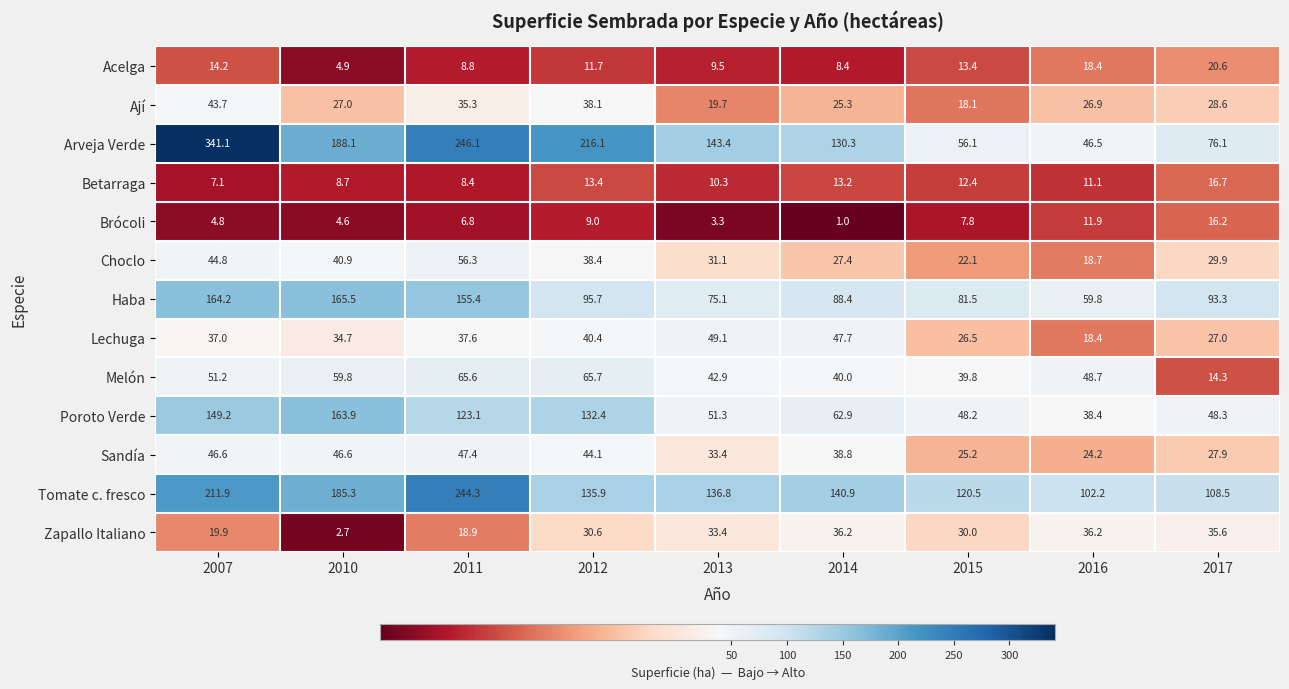

What is the average value of the Haba series?

108.8